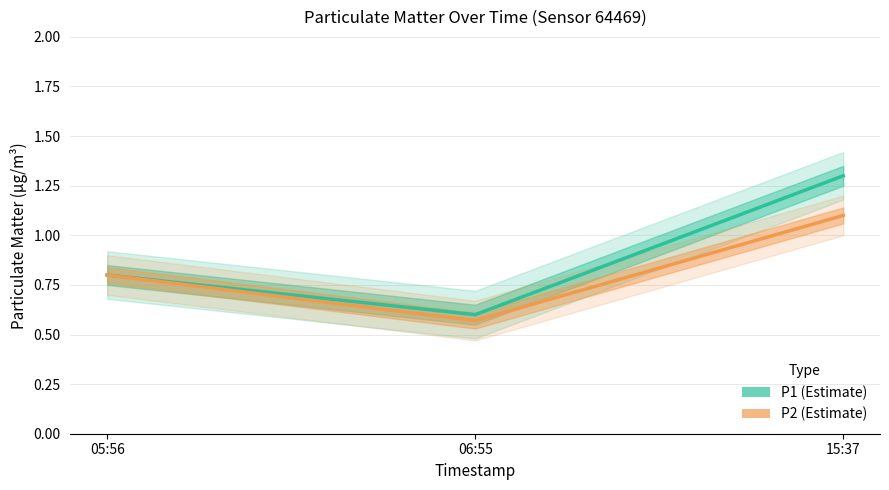

Reading right to left, extract all data points from this chart.

P1: 1.3	0.6	0.8
P2: 1.1	0.6	0.8